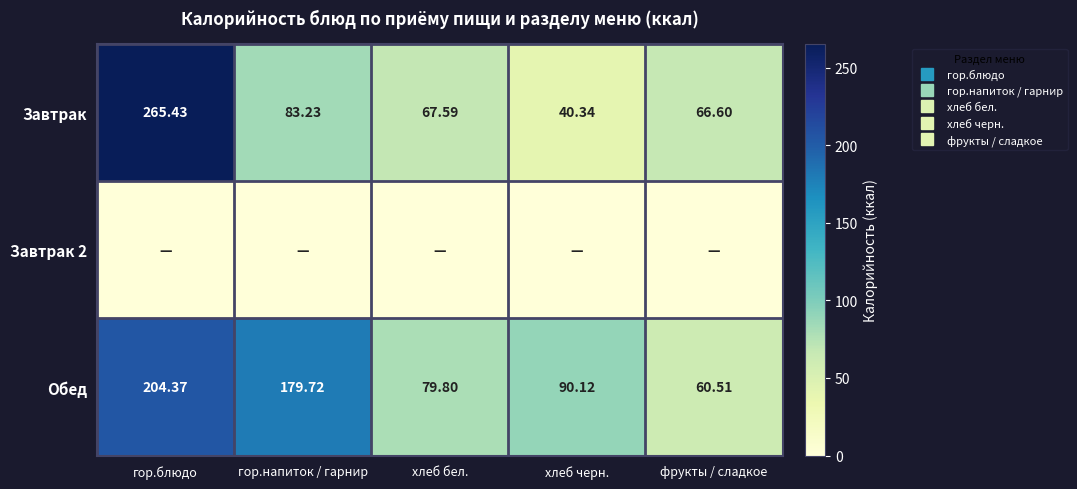

Where is Завтрак nearest to the value 152?

гор.напиток / гарнир